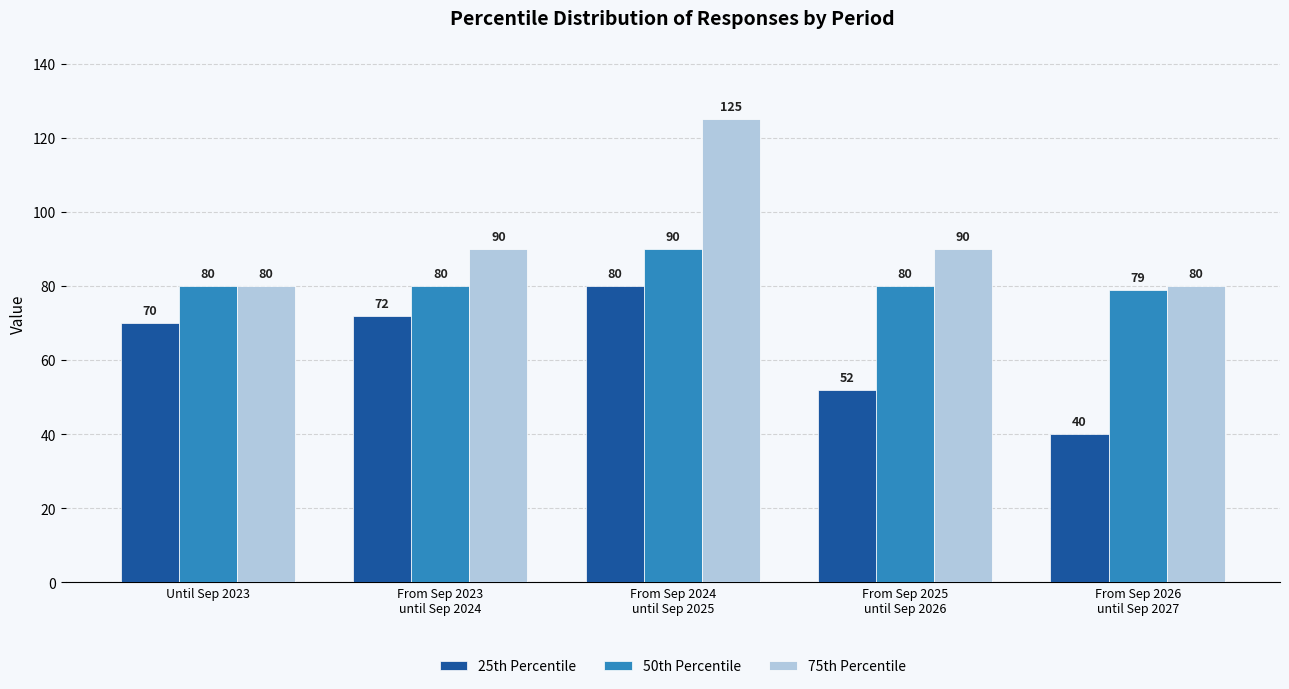

The value of 50th Percentile at From Sep 2025
until Sep 2026 is 19. True or false?

False